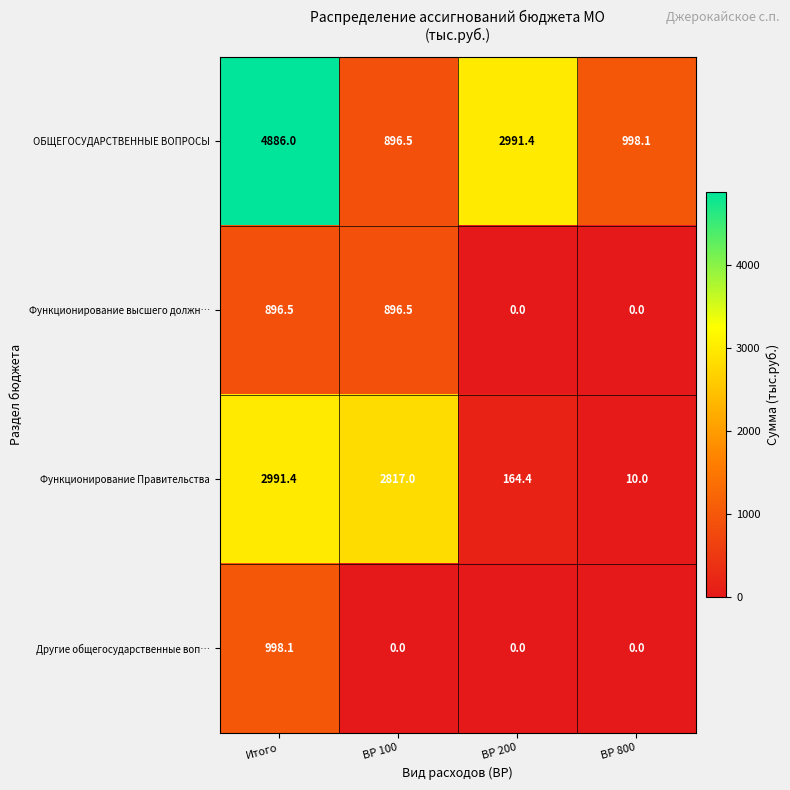

What is the difference between the maximum and minimum values in the ОБЩЕГОСУДАРСТВЕННЫЕ ВОПРОСЫ series?

3989.5